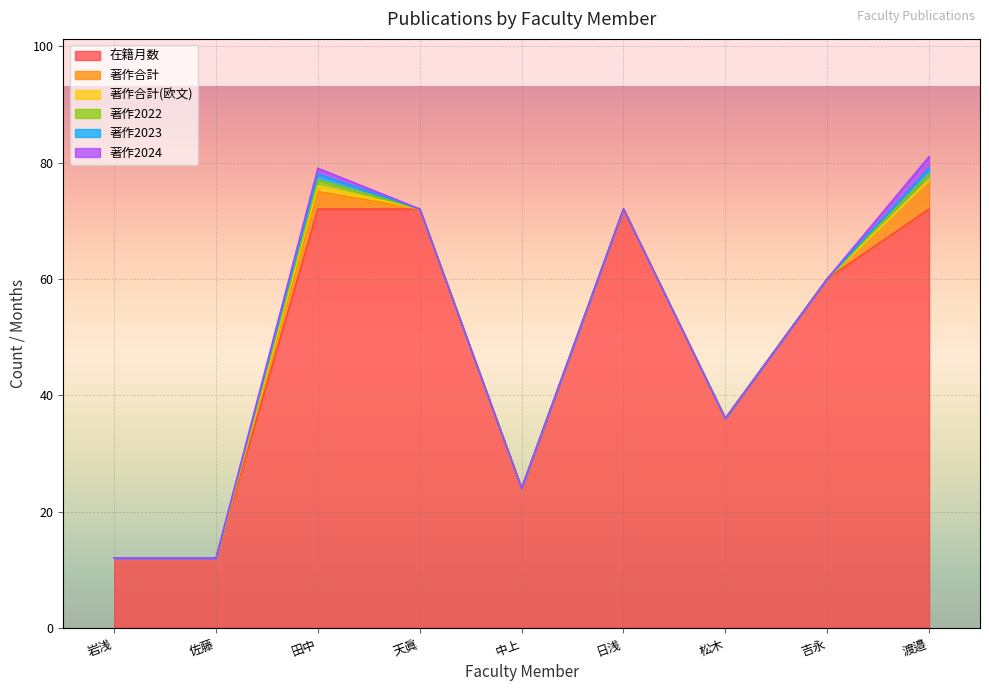

How many 著作2024 values are between 0 and 1?

8